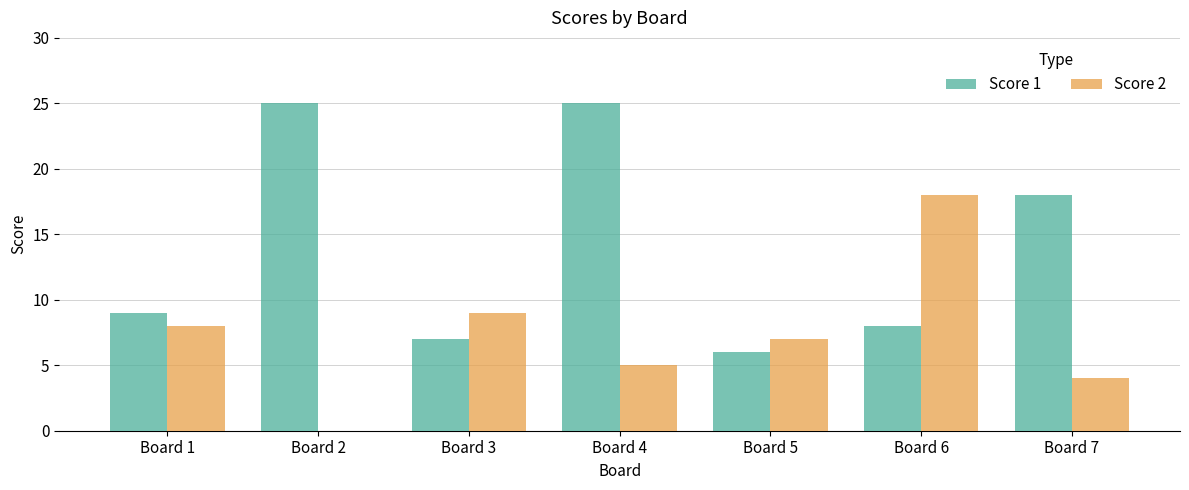

What are all the series names shown in the legend?

Score 1, Score 2